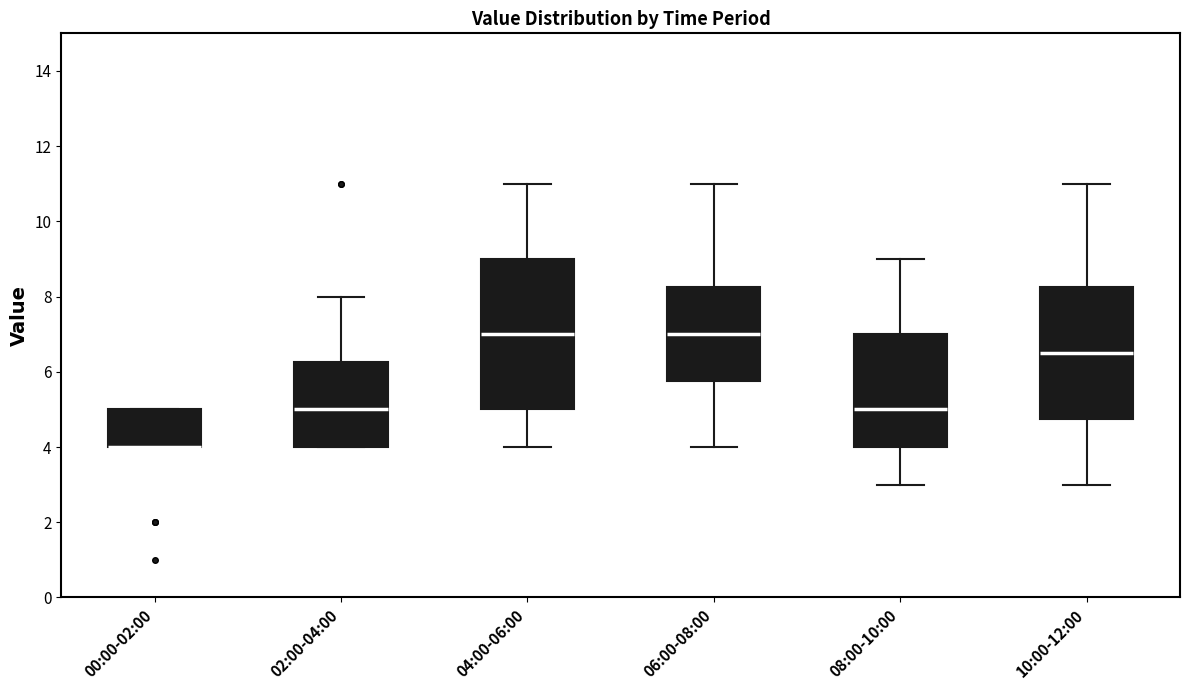

Where is the lower edge of the box for 02:00-04:00 on the y-axis? The values are not printed on the chart, so give them approximately, as read against the axis.

4.0